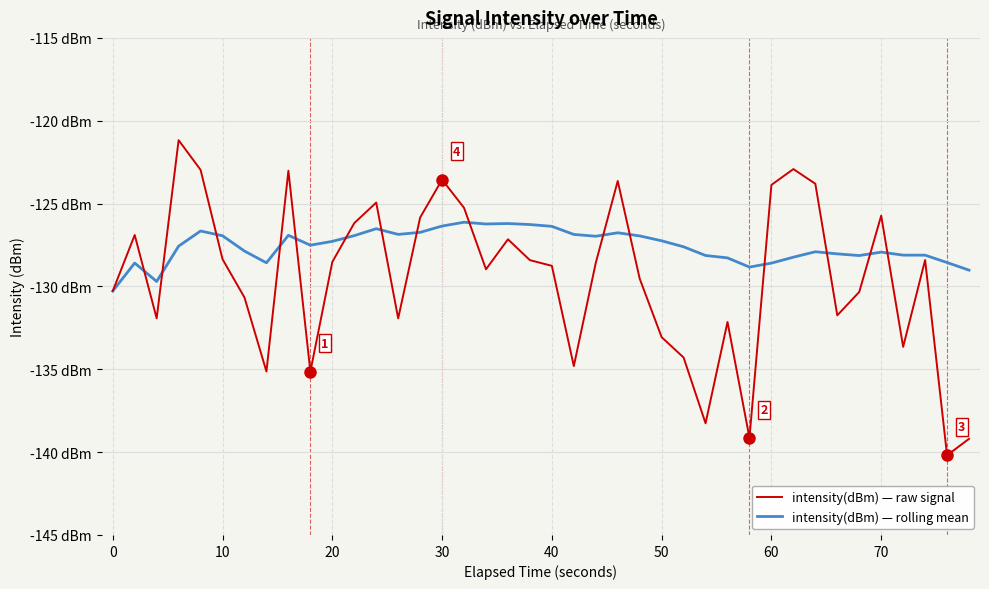

Does the chart display data point markers on the line(s)?

No